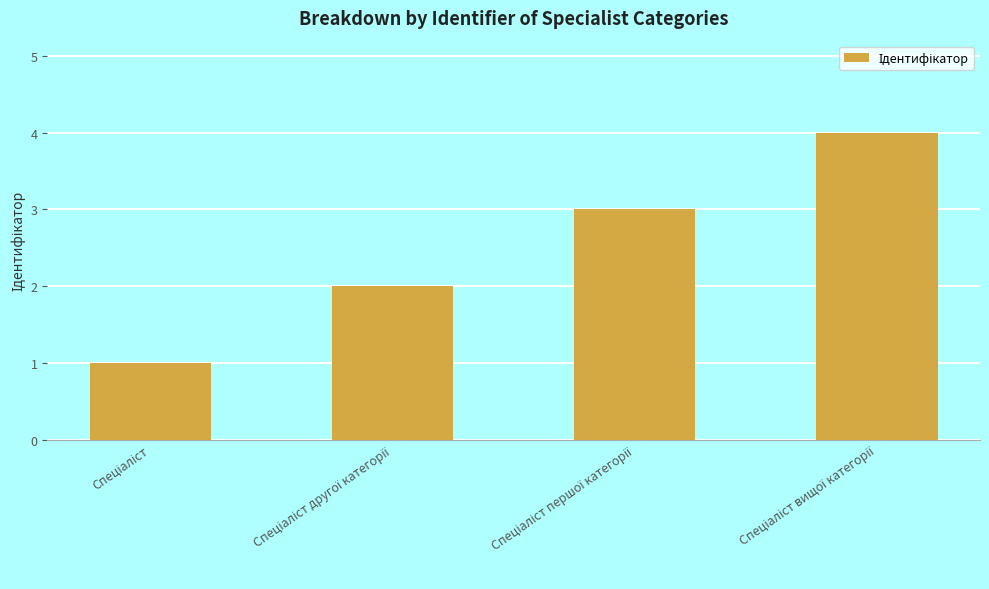

What is the difference between the maximum and minimum values?

3